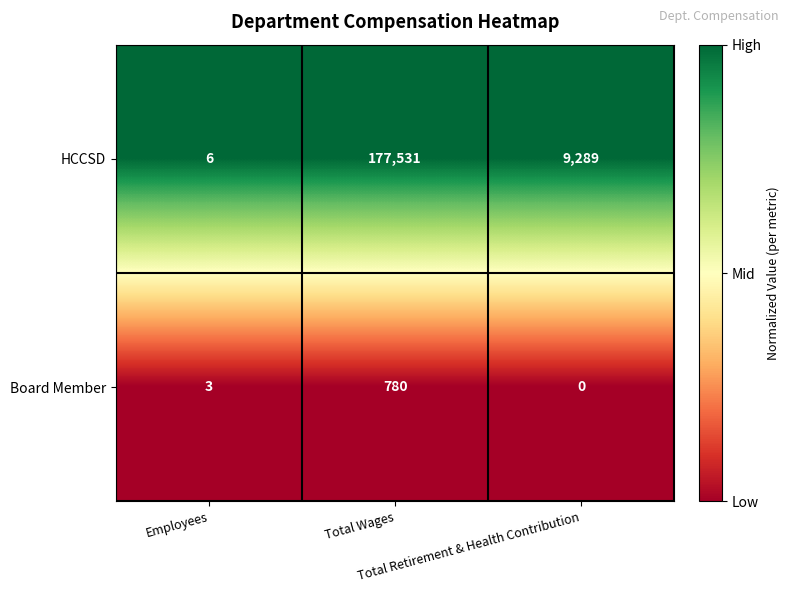

Rank the series by their average value, from highest to lowest.

HCCSD, Board Member